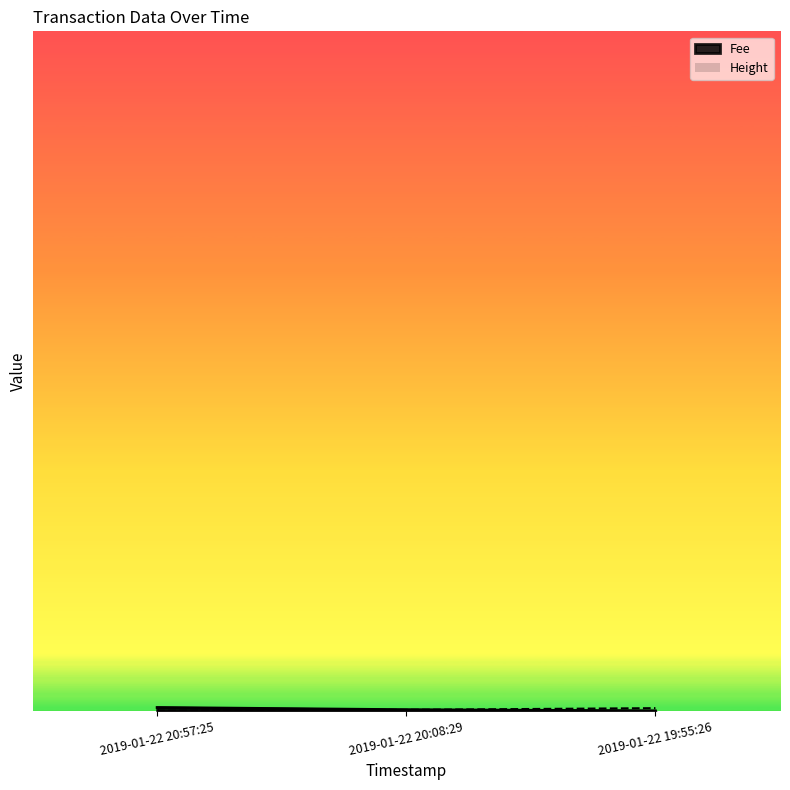

Which category has the lowest value in the Fee series?

2019-01-22 19:55:26